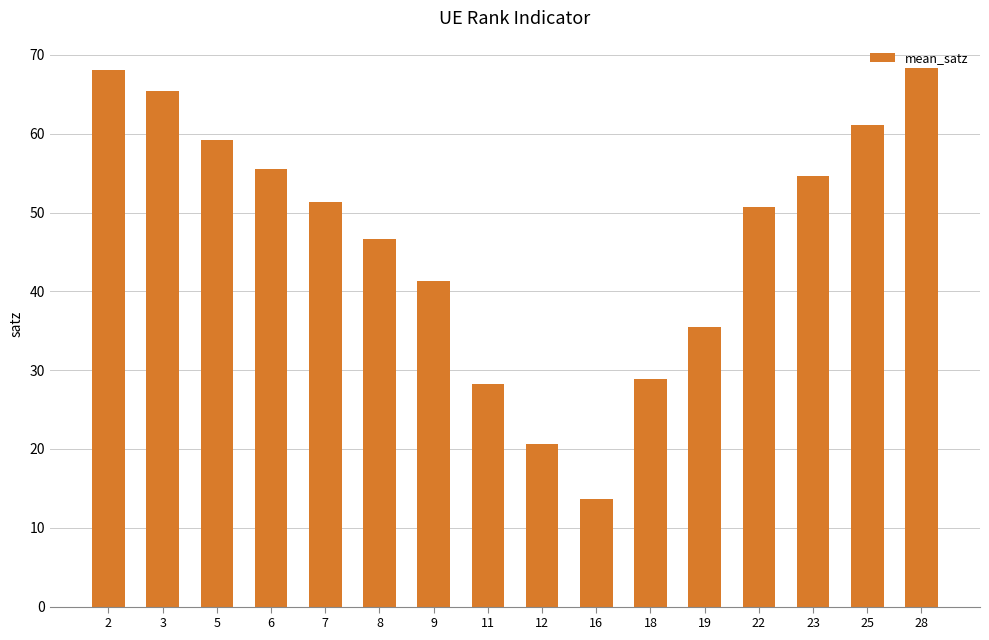

What is the sum of the values at 19 and 2?

103.6